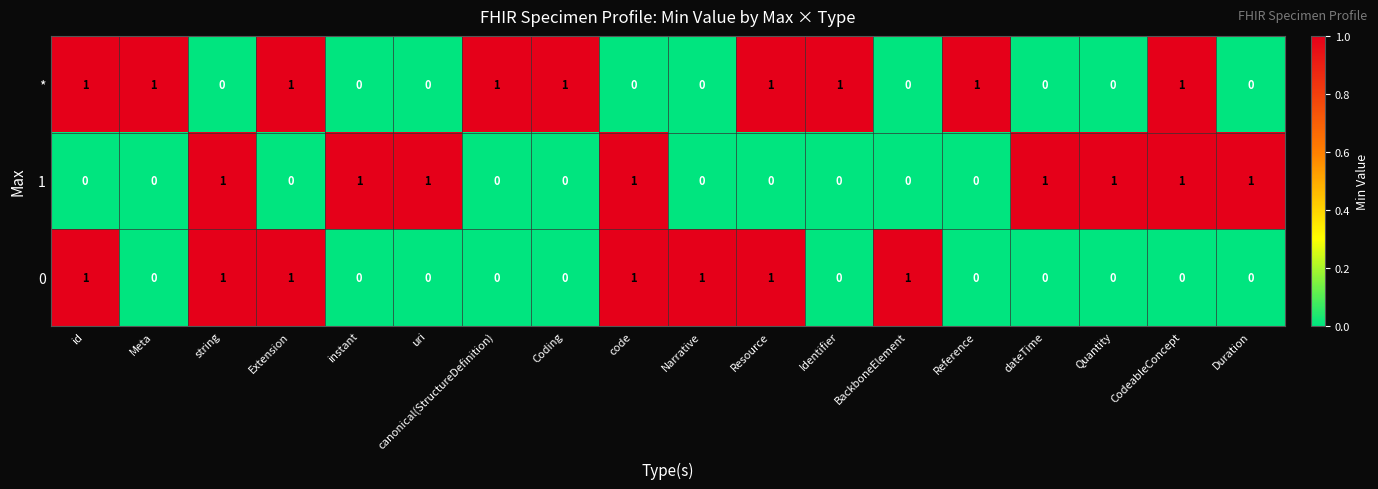

How many data points does each series have?

18